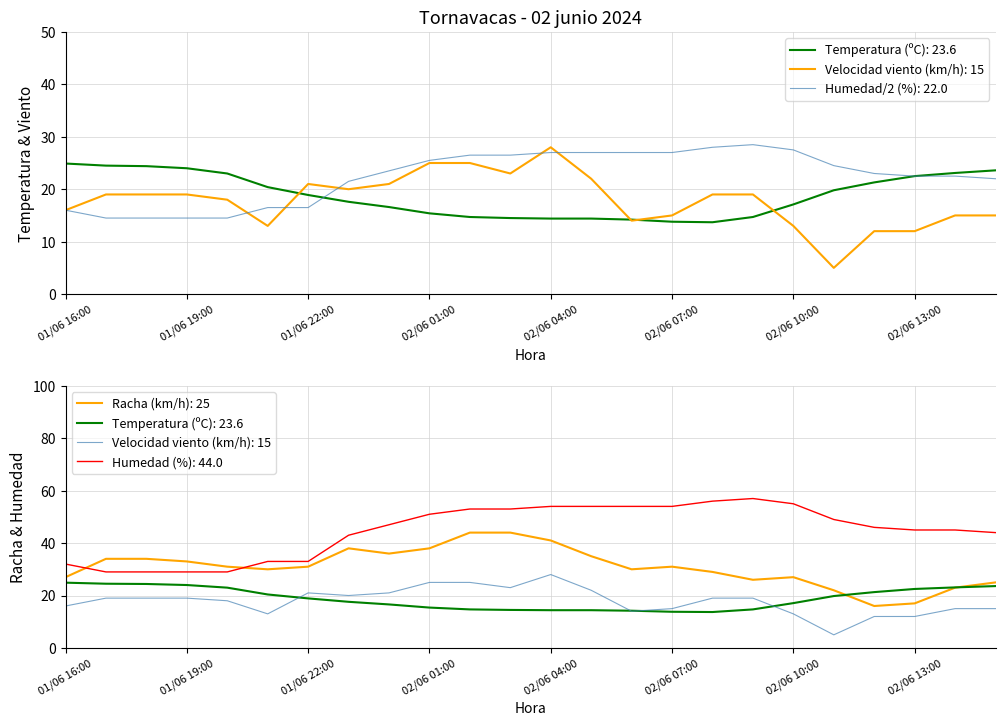

Where is the first local minimum for Temperatura (ºC)?

02/06 08:00